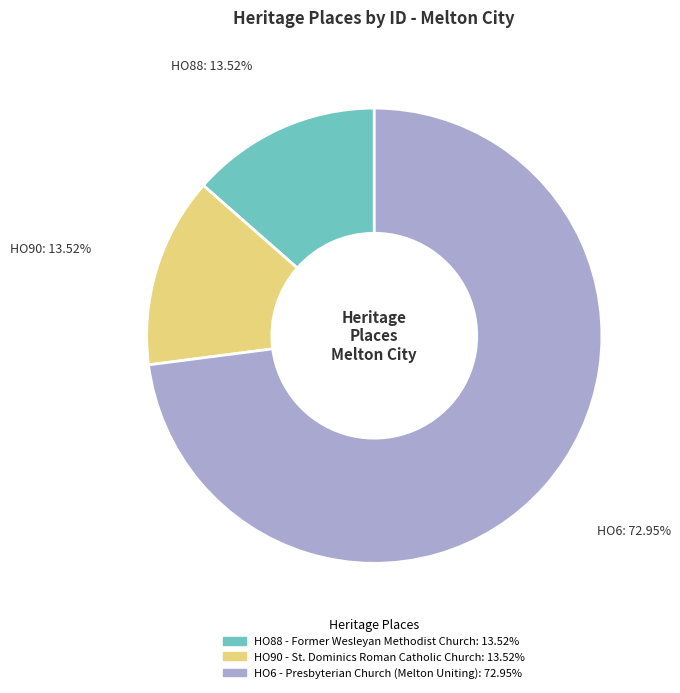

How many segments does this pie chart have?

3